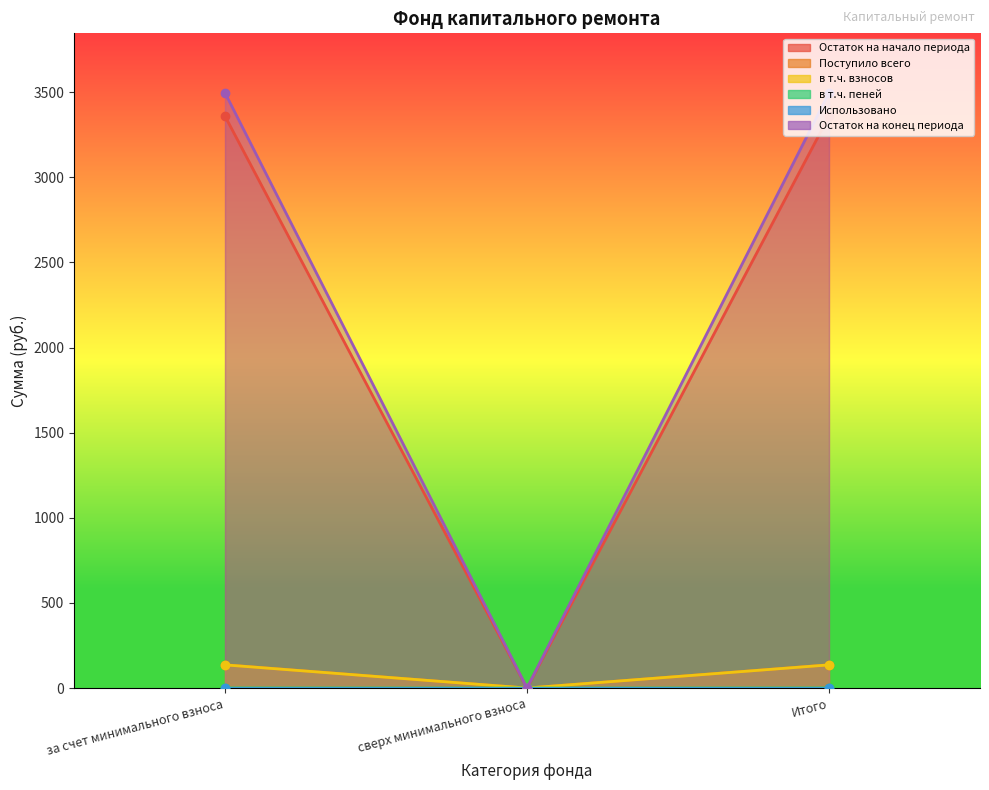

List the labels in order of в т.ч. пеней value, smallest first.

сверх минимального взноса, за счет минимального взноса, Итого